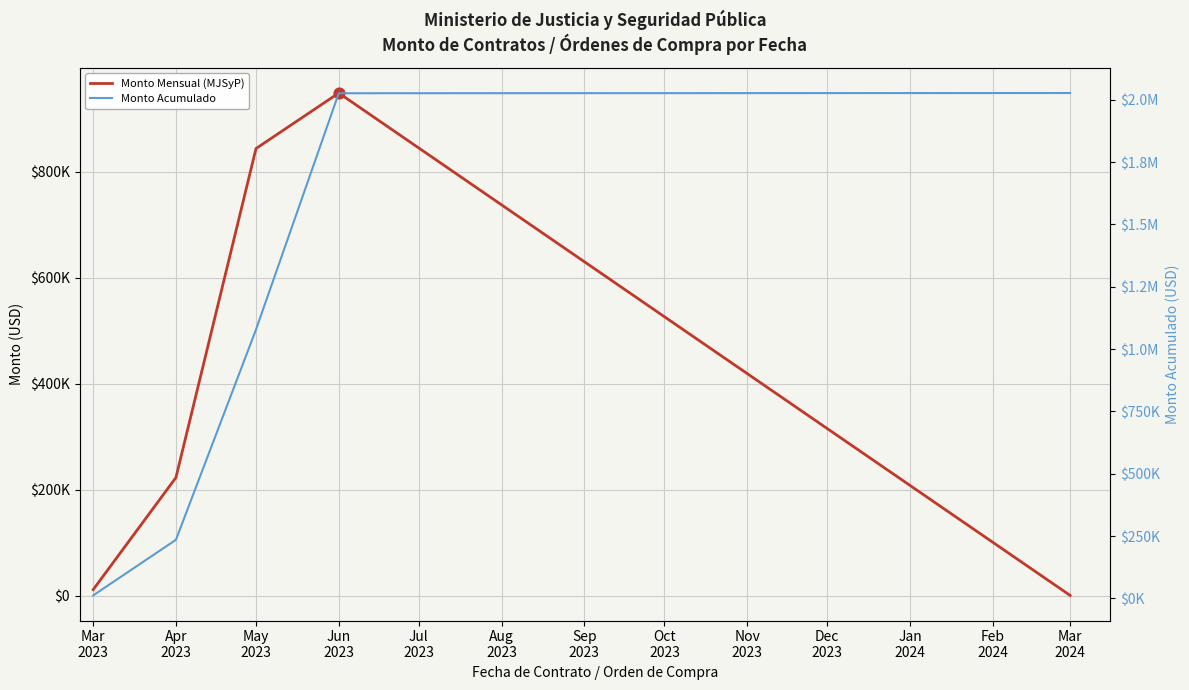

Which series reaches the maximum Y coordinate?

Monto Acumulado